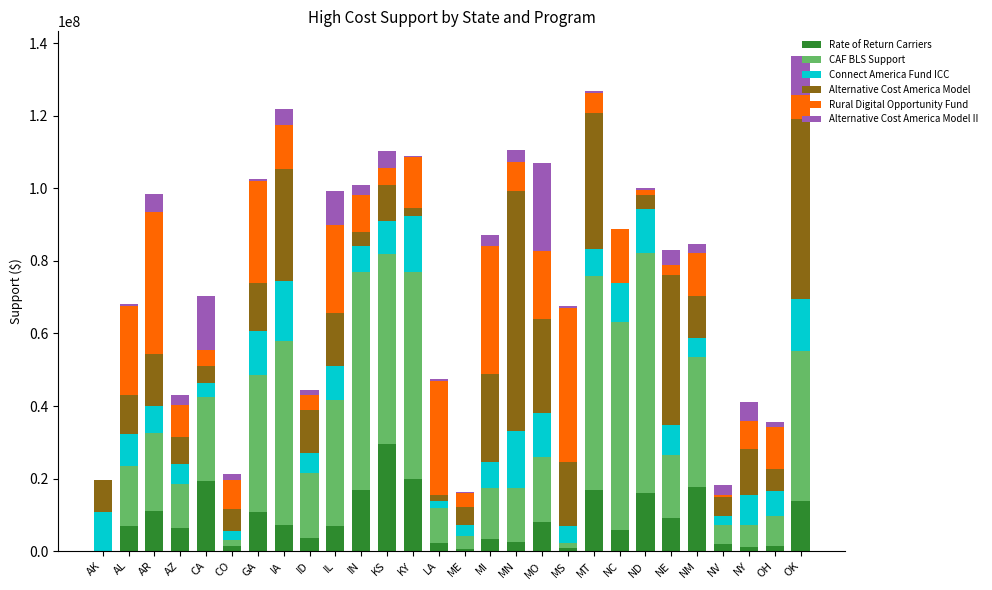

What is the highest value of the Rate of Return Carriers series?

29484448.4